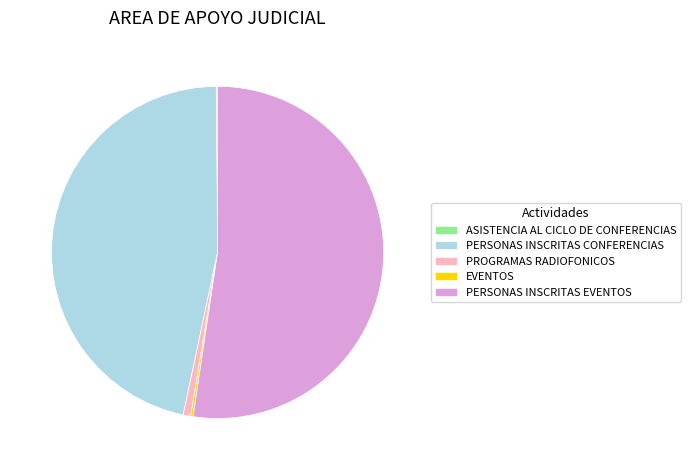

True or false: PERSONAS INSCRITAS CONFERENCIAS accounts for 60% of the total.

False